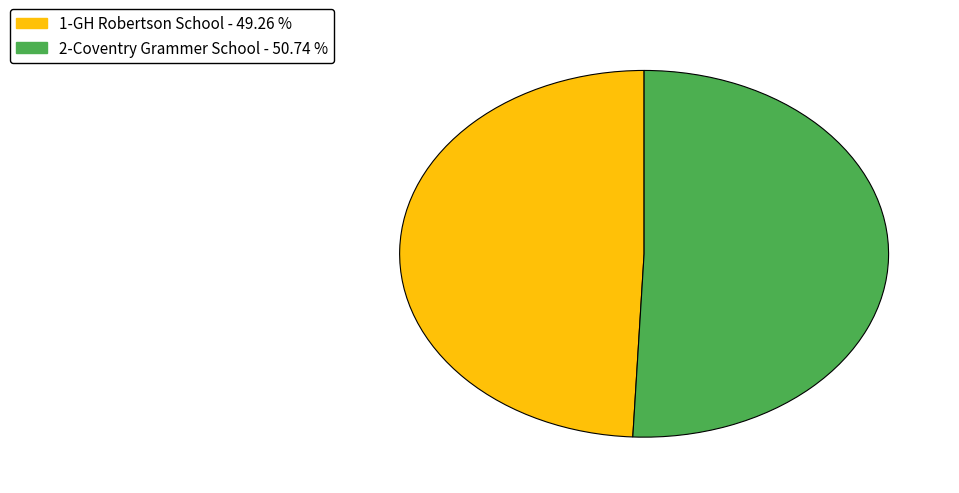

Which slice is the largest?

2-Coventry Grammer School